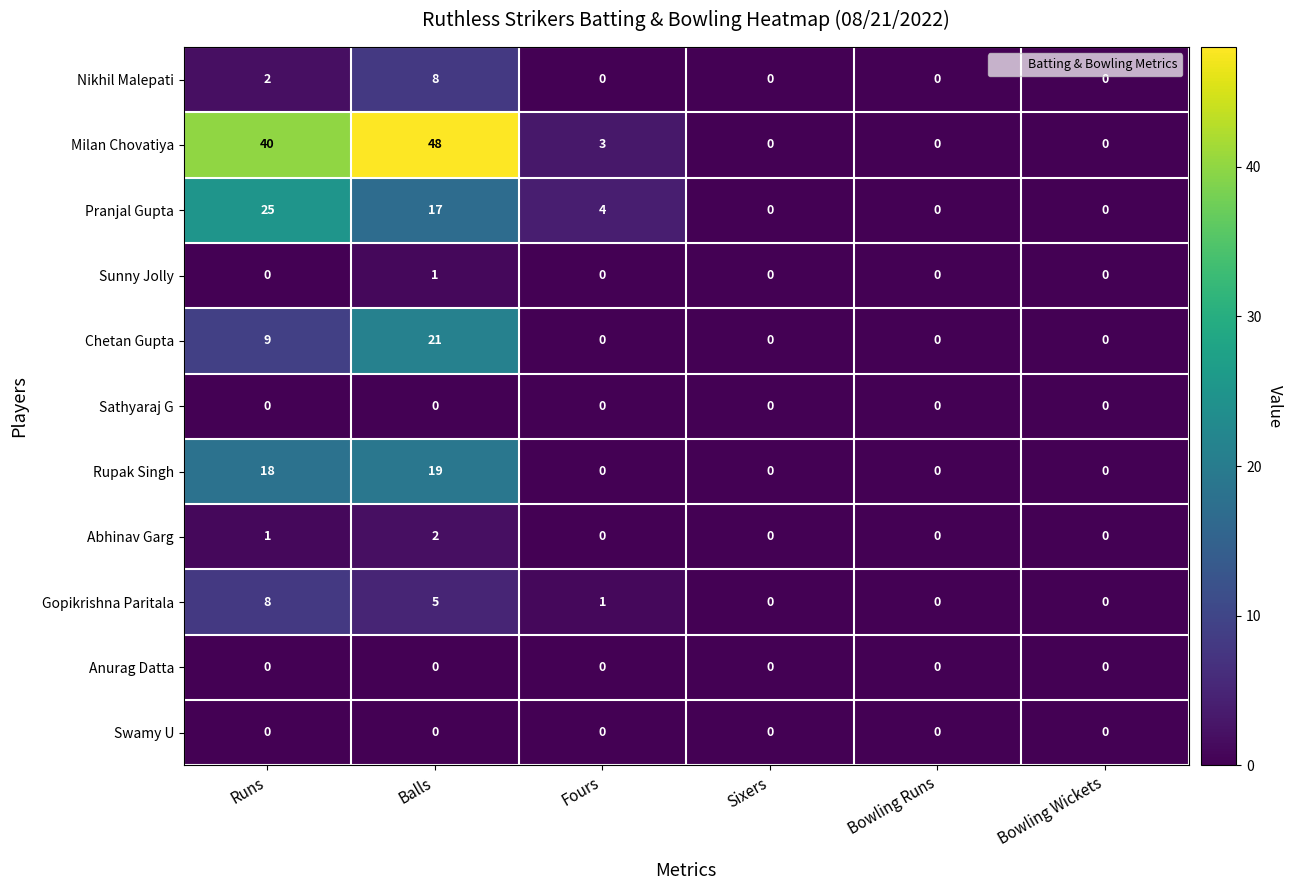

Where is Chetan Gupta nearest to the value 10?

Runs